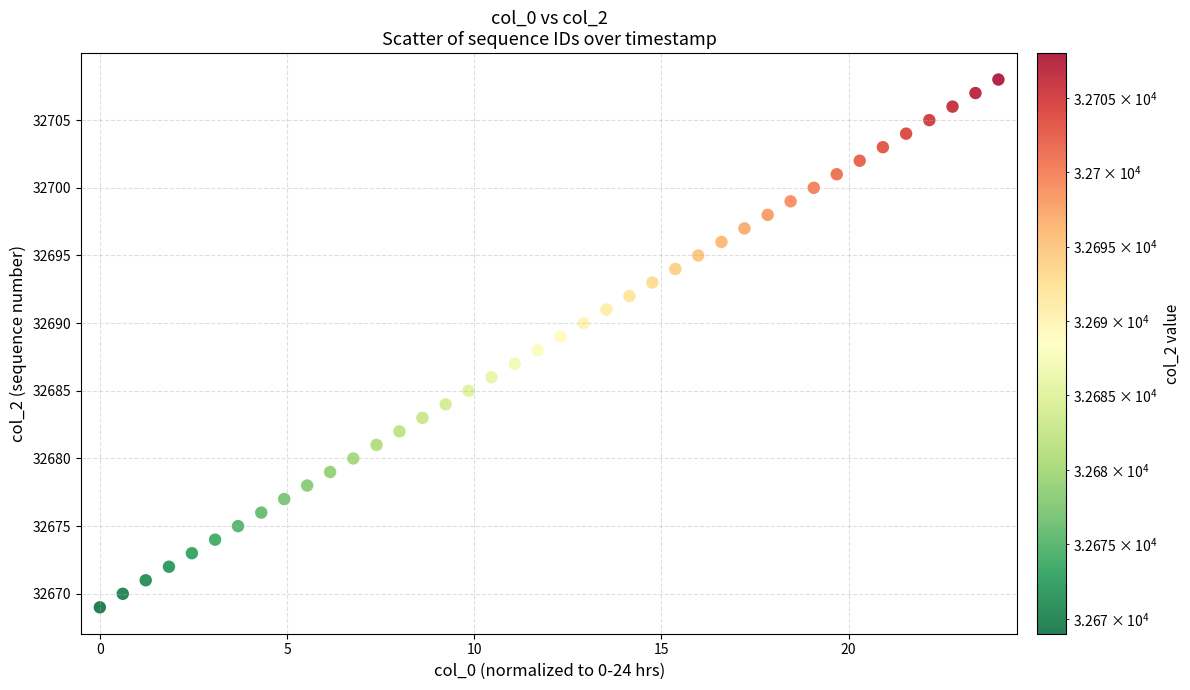

What is the range of Y values (max minus min)?

39